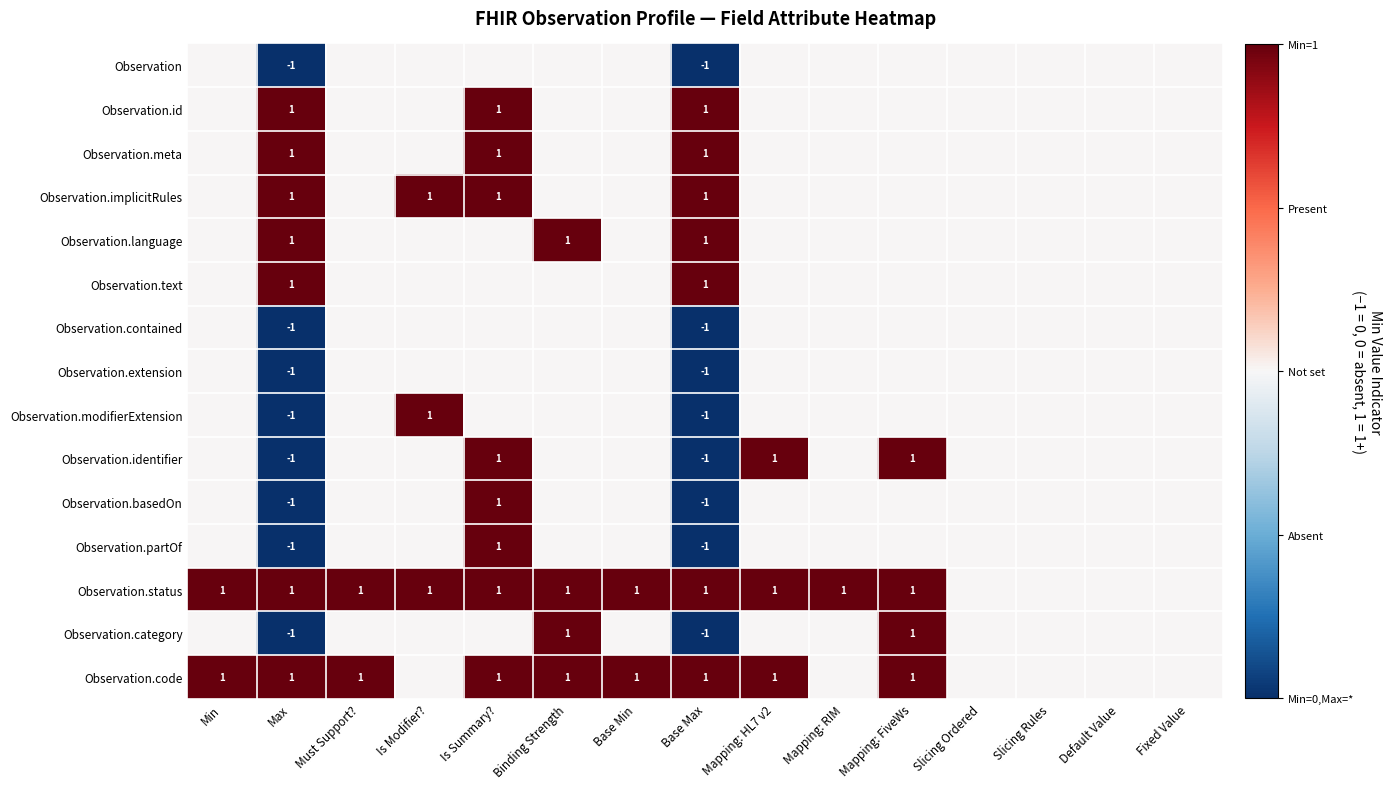

Is it true that Observation.meta equals 1 at Is Summary??

True